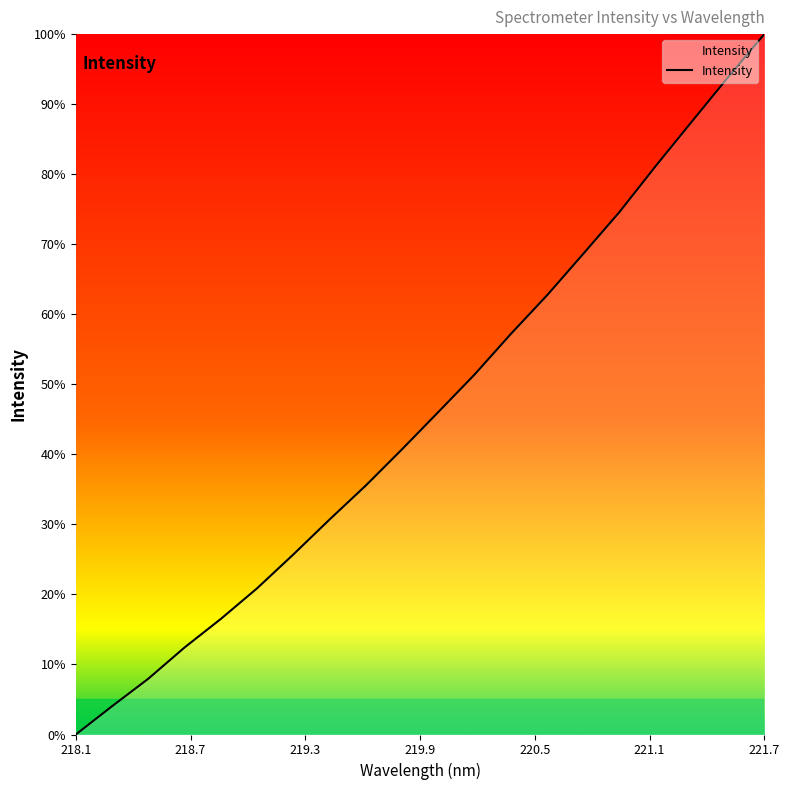

What is the difference between the second highest and minimum values?

93.9